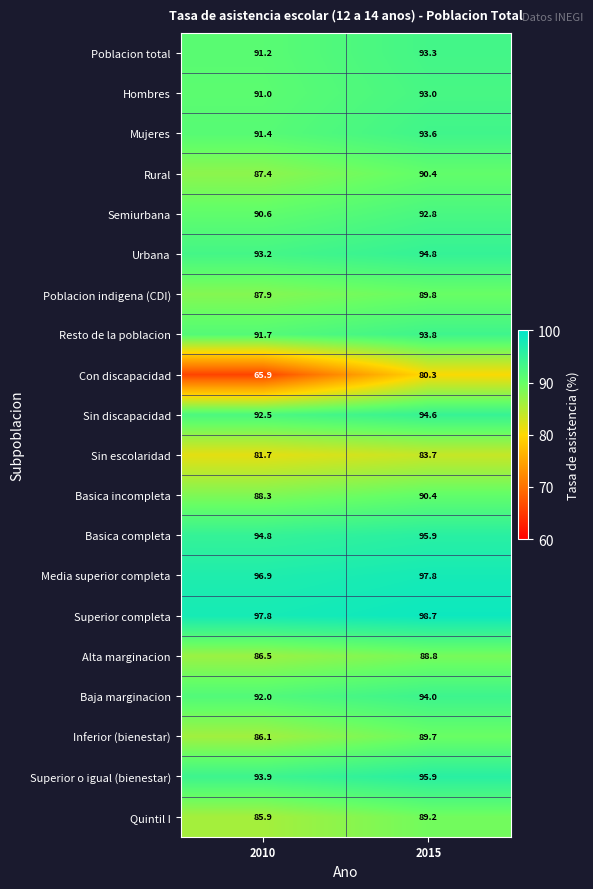

What is the sum of the Hombres values at 2010 and 2015?

184.0